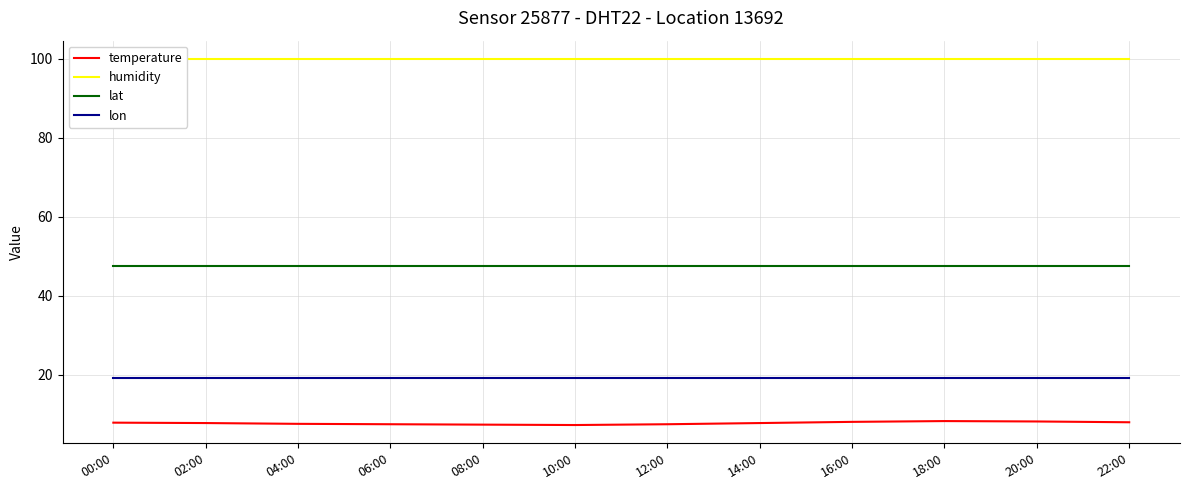

Reading right to left, what are all the values shown in this chart?

temperature: 22:00=8.0	20:00=8.2	18:00=8.3	16:00=8.1	14:00=7.8	12:00=7.5	10:00=7.3	08:00=7.4	06:00=7.5	04:00=7.6	02:00=7.8	00:00=7.9
humidity: 22:00=99.9	20:00=99.9	18:00=99.9	16:00=99.9	14:00=99.9	12:00=99.9	10:00=99.9	08:00=99.9	06:00=99.9	04:00=99.9	02:00=99.9	00:00=99.9
lat: 22:00=47.5	20:00=47.5	18:00=47.5	16:00=47.5	14:00=47.5	12:00=47.5	10:00=47.5	08:00=47.5	06:00=47.5	04:00=47.5	02:00=47.5	00:00=47.5
lon: 22:00=19.2	20:00=19.2	18:00=19.2	16:00=19.2	14:00=19.2	12:00=19.2	10:00=19.2	08:00=19.2	06:00=19.2	04:00=19.2	02:00=19.2	00:00=19.2